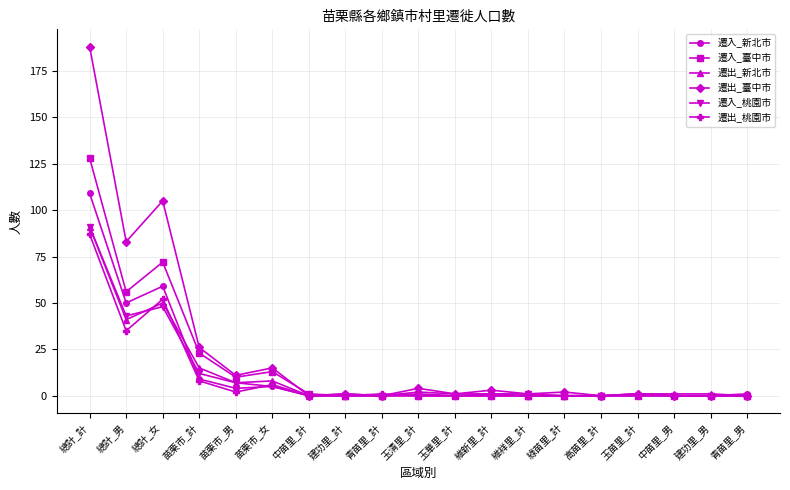

The 遷出_新北市 series shows 0 at 中苗里_計. True or false?

True